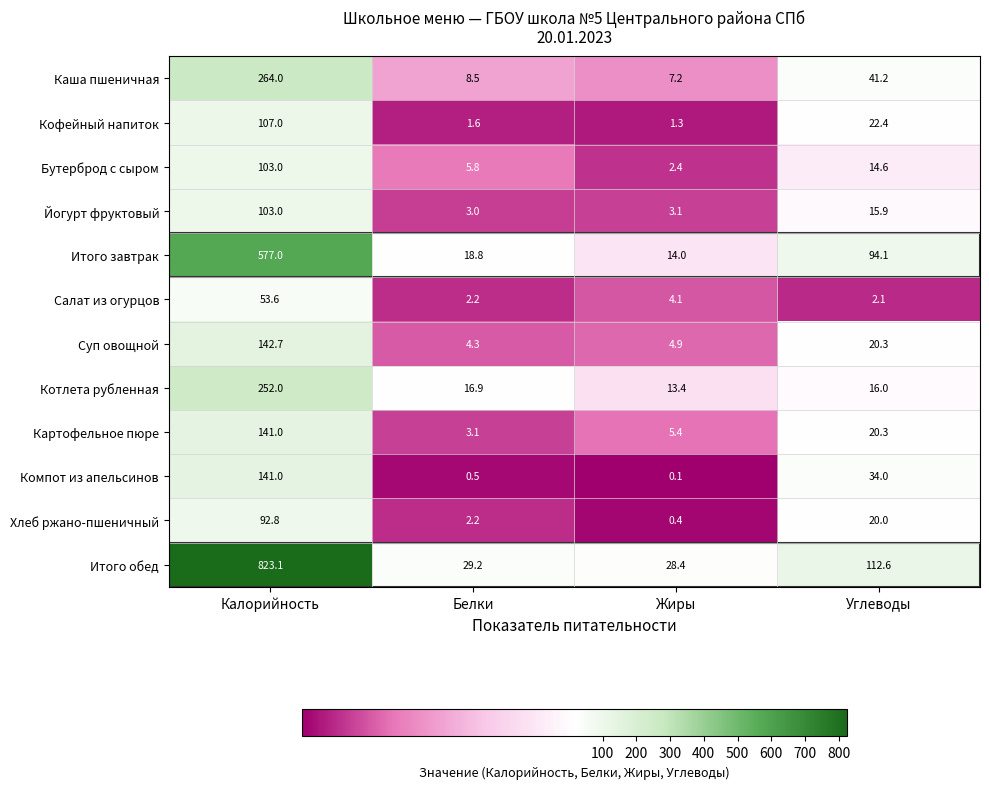

What is the total value across all series at Жиры?

84.7